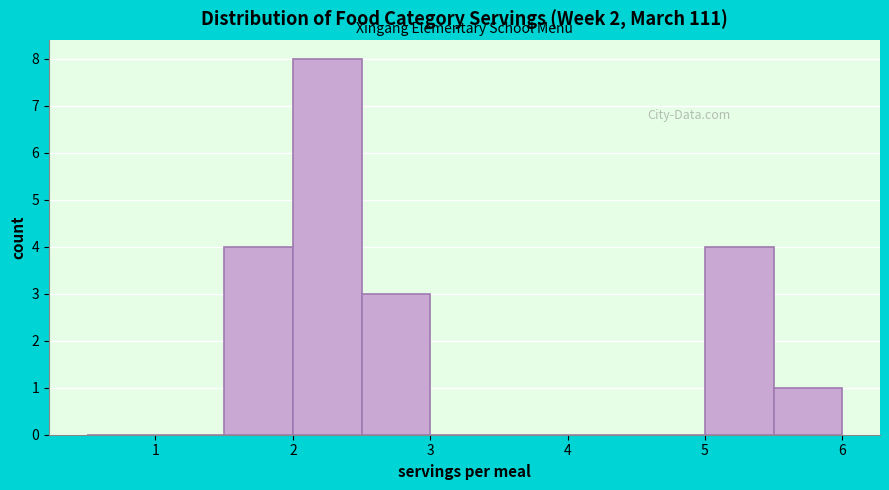

How tall is the bar that spans 1.5 to 2.0 on the x-axis? The values are not printed on the chart, so give them approximately, as read against the axis.

4